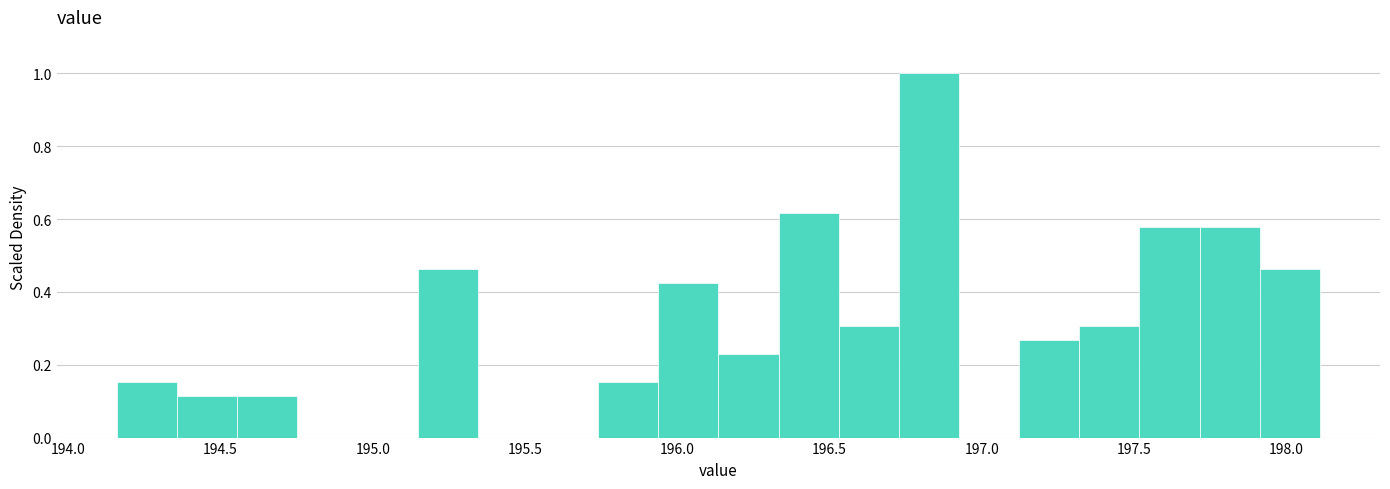

Around what value on the x-axis is the tallest bar? Give the approximate position of its centre, as read against the axis.

196.85